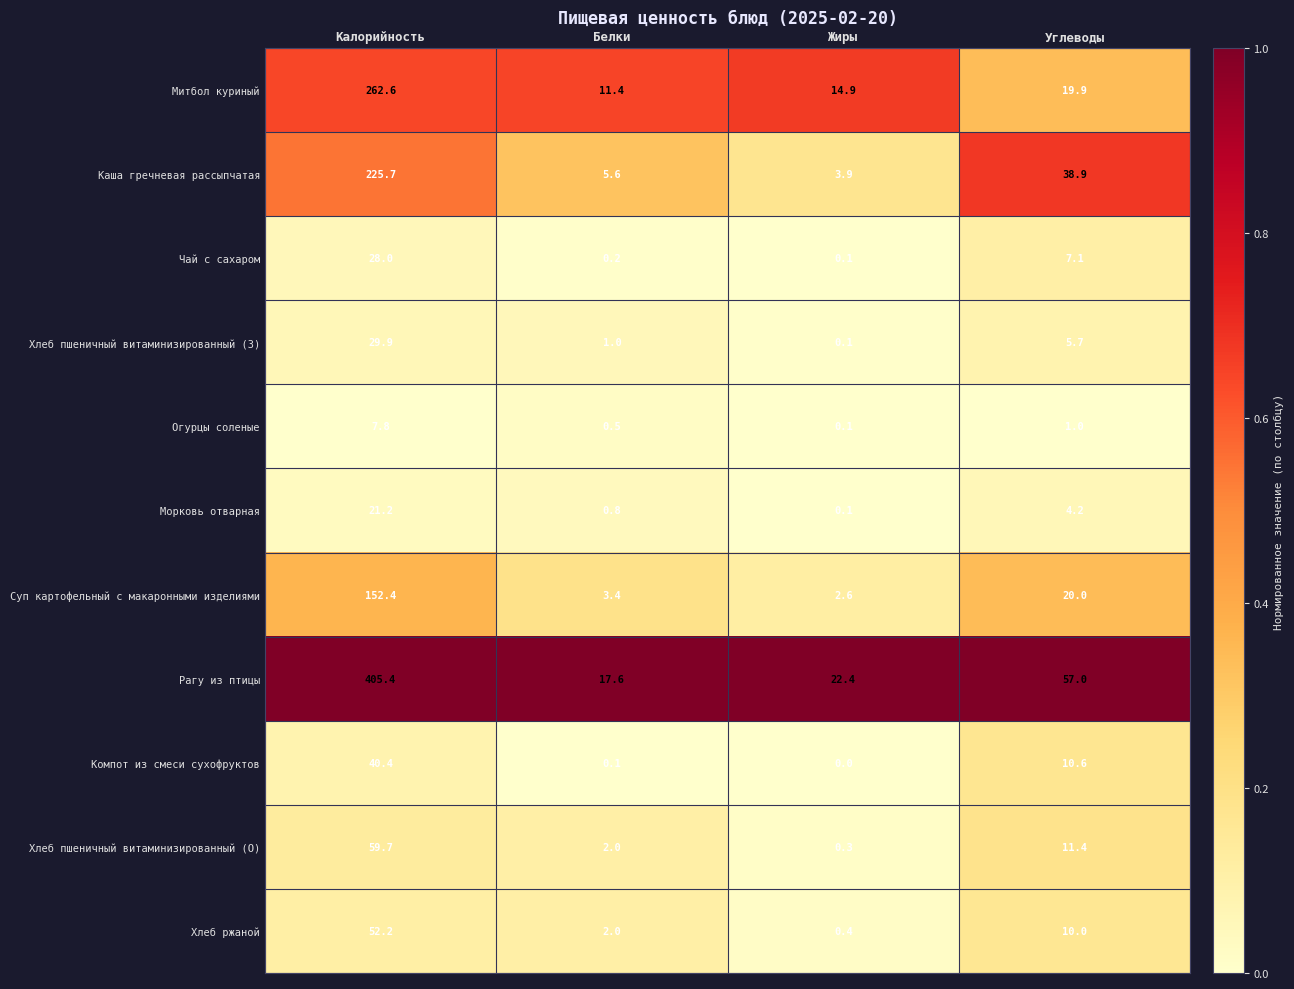

What is the difference between the second highest and second lowest values in the Морковь отварная series?

3.4